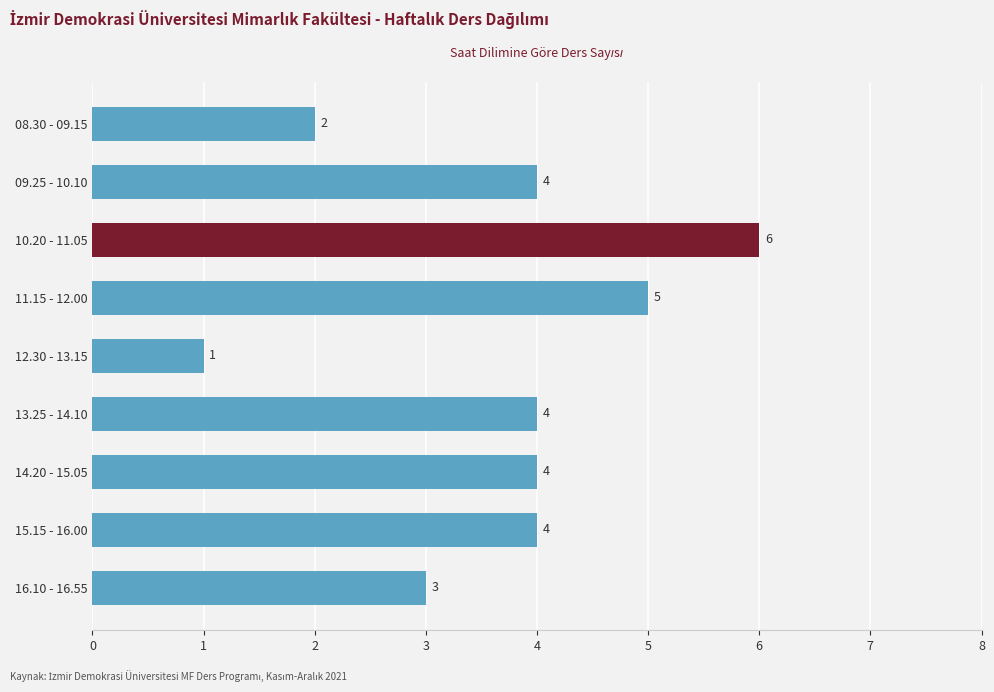

Reading top to bottom, transcribe all the data shown in this chart.

2	4	6	5	1	4	4	4	3